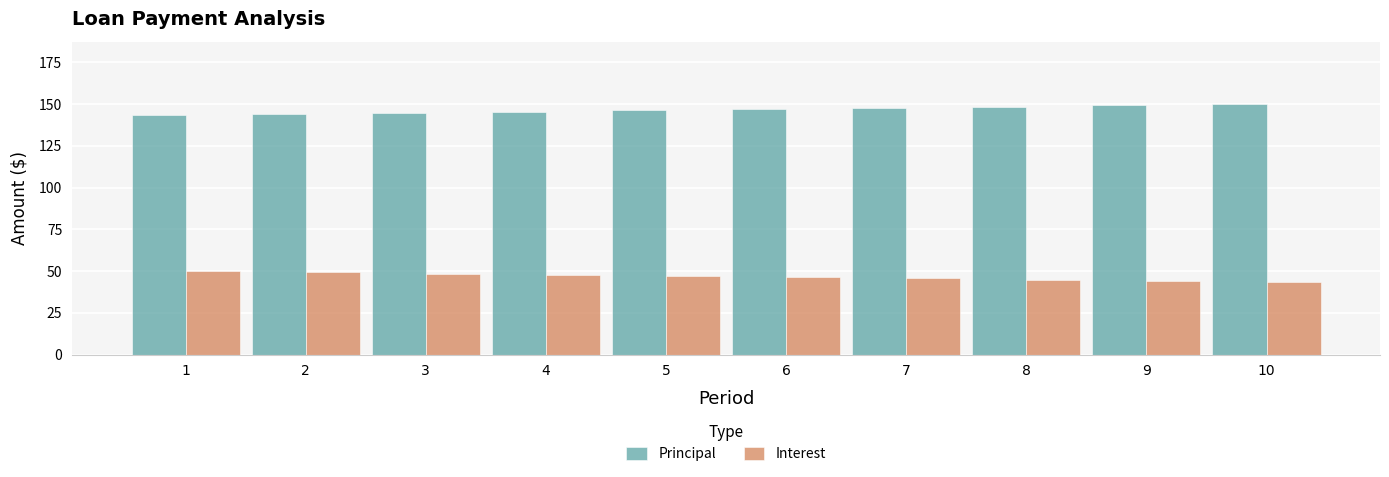

What is the minimum value for Principal?

143.3